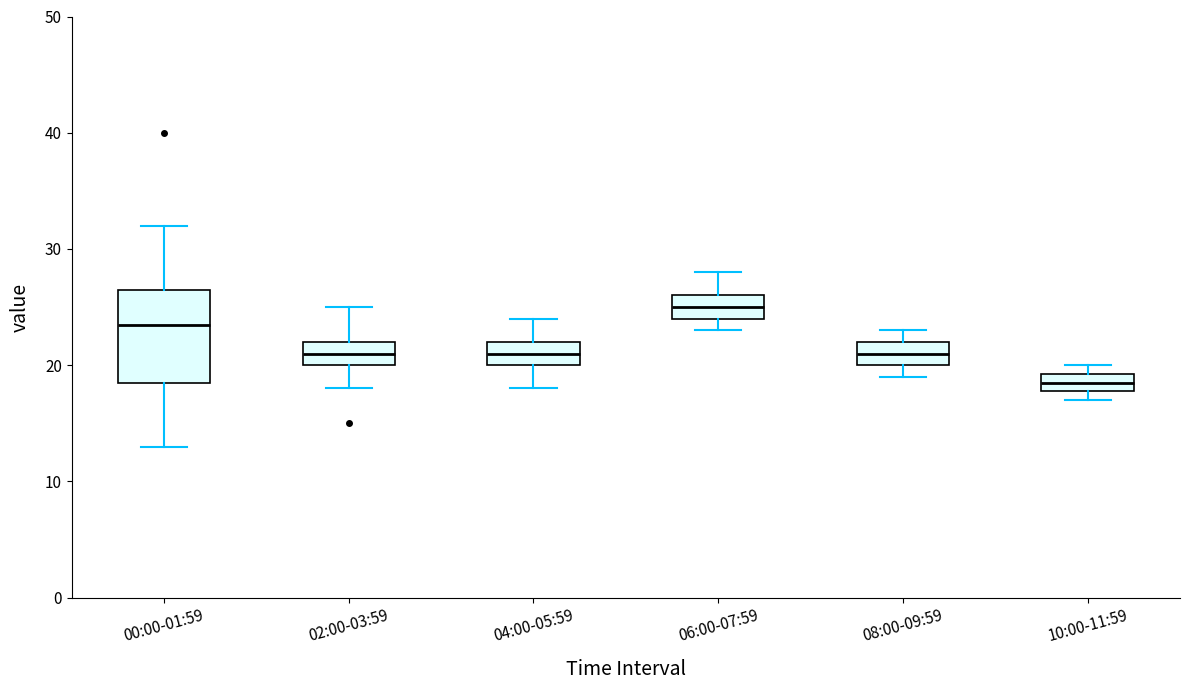

Where does the median line of the box for 00:00-01:59 sit on the y-axis? The values are not printed on the chart, so give them approximately, as read against the axis.

24